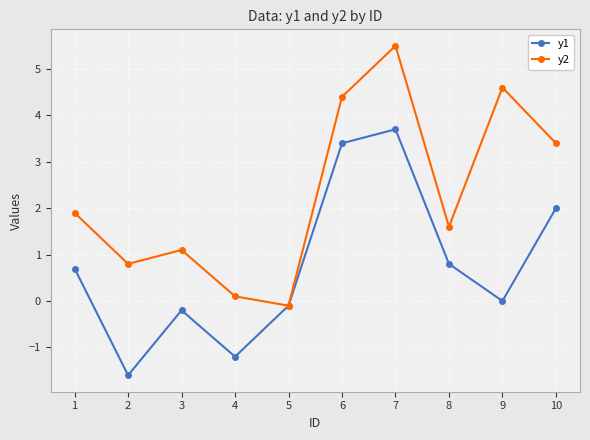

Reading right to left, extract all data points from this chart.

y1: 2.0	0.0	0.8	3.7	3.4	-0.1	-1.2	-0.2	-1.6	0.7
y2: 3.4	4.6	1.6	5.5	4.4	-0.1	0.1	1.1	0.8	1.9